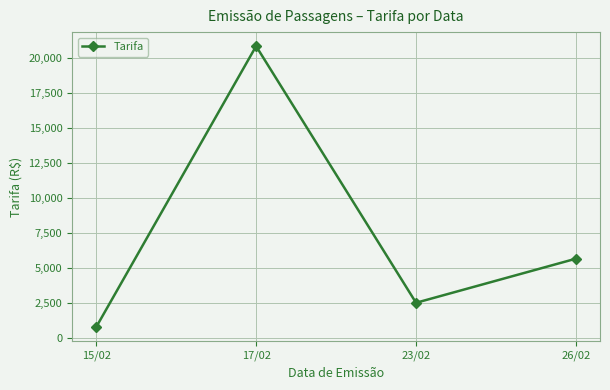

What position from the left is 23/02?

3